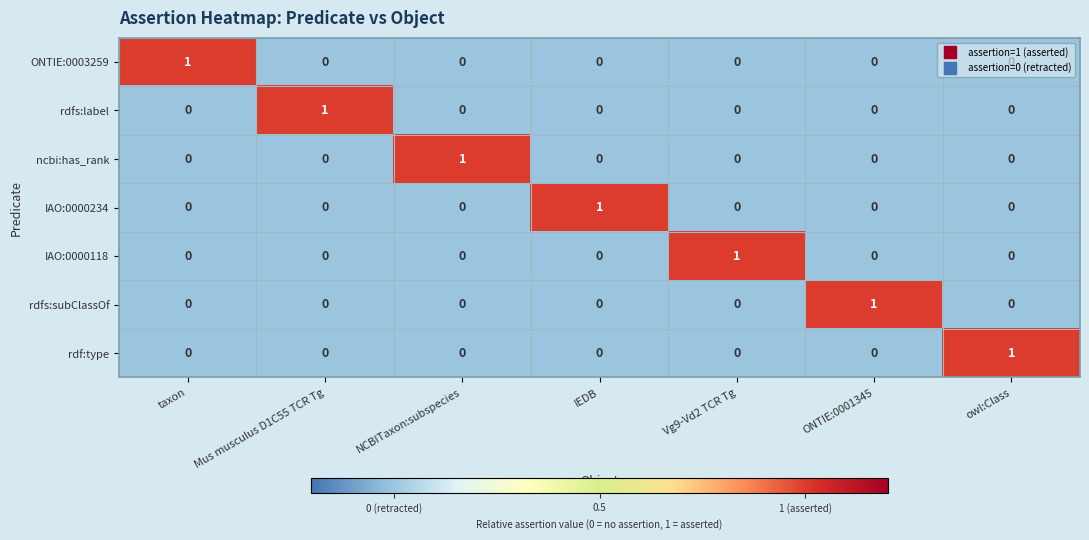

At how many categories does at least one series exceed 0?

7